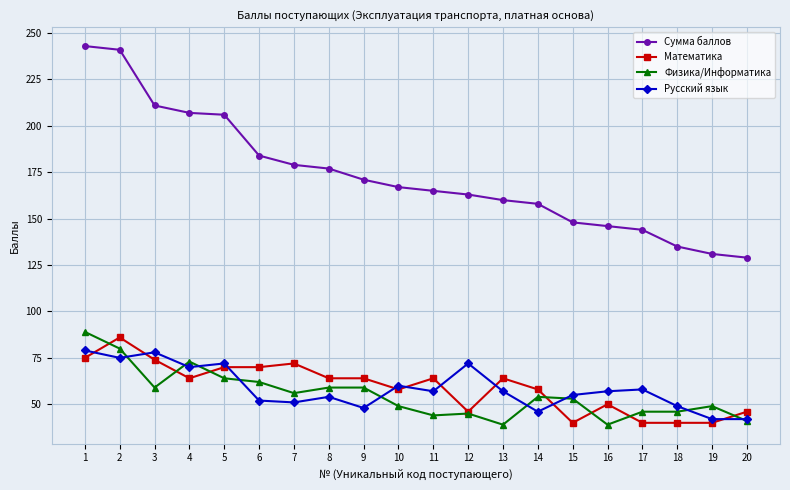

What is the value of the Математика point at the 18th from the left?

40